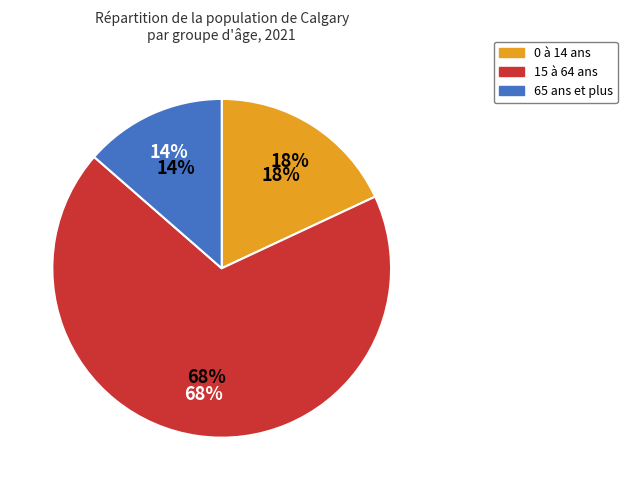

To the nearest percent, what is the average slice percentage?

33%